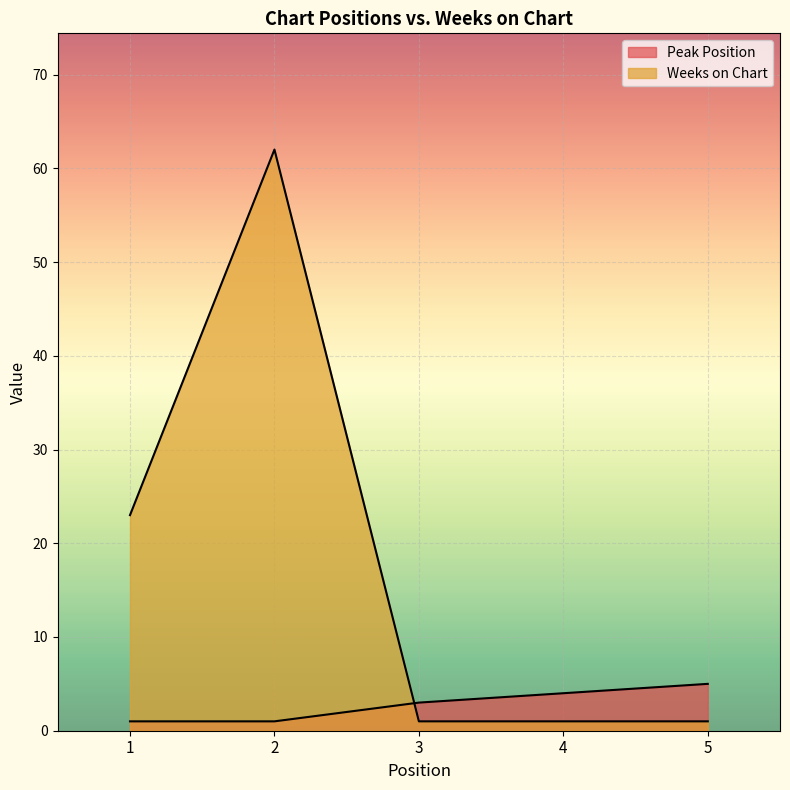

Count the number of data series in this chart.

2